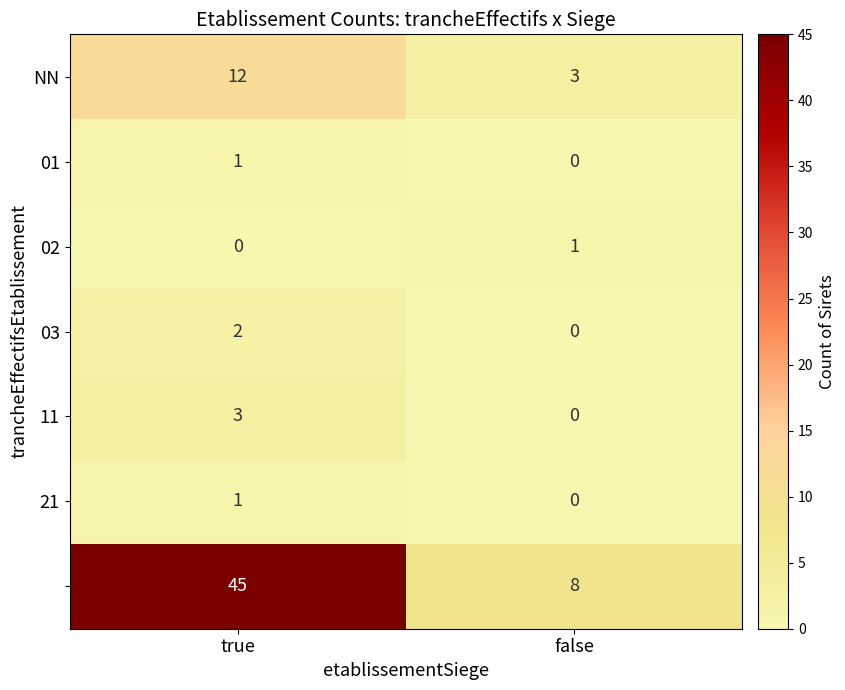

What is the spread (max minus min) of values at false?

8